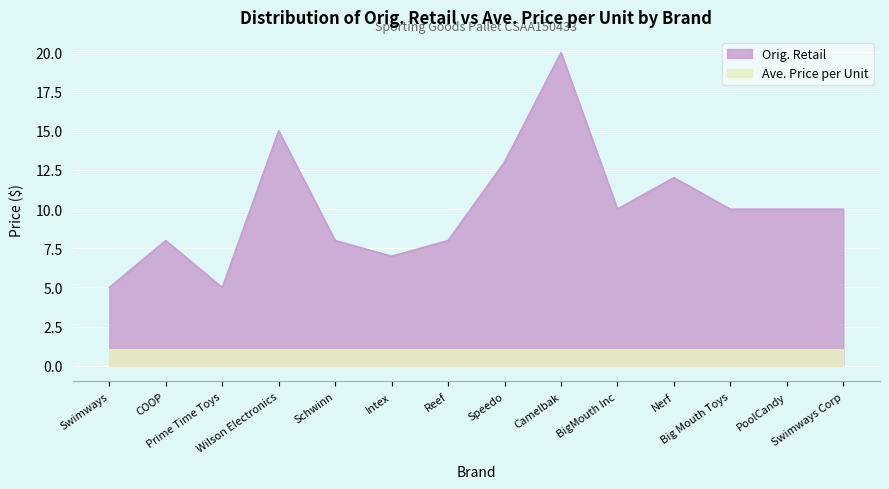

What is the maximum value shown in the chart?

20.0